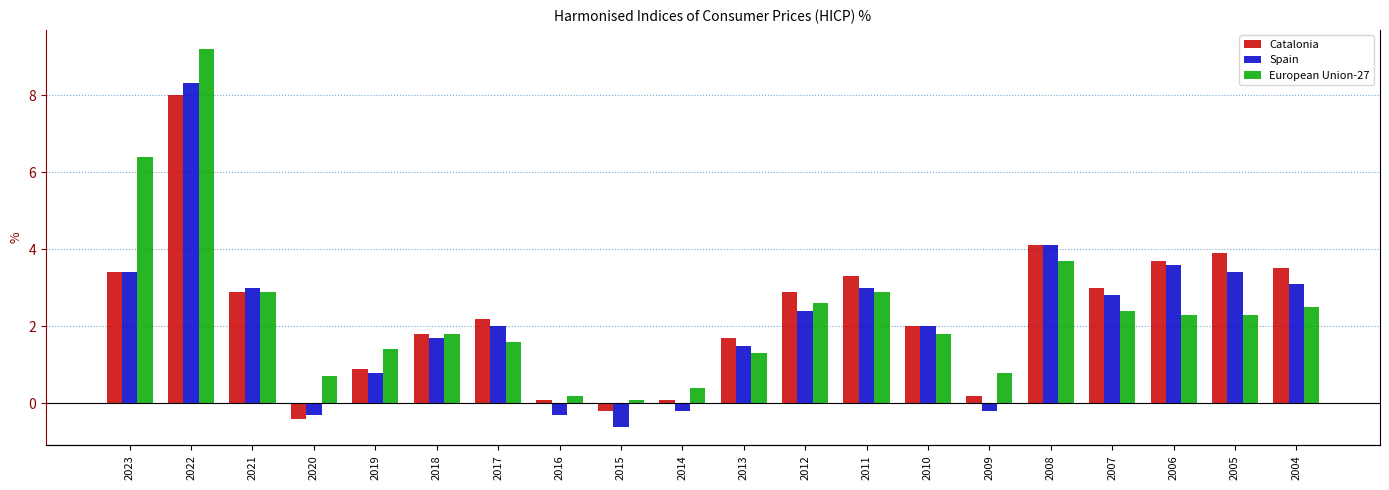

What is the difference between the highest and lowest values at 2020?

1.1